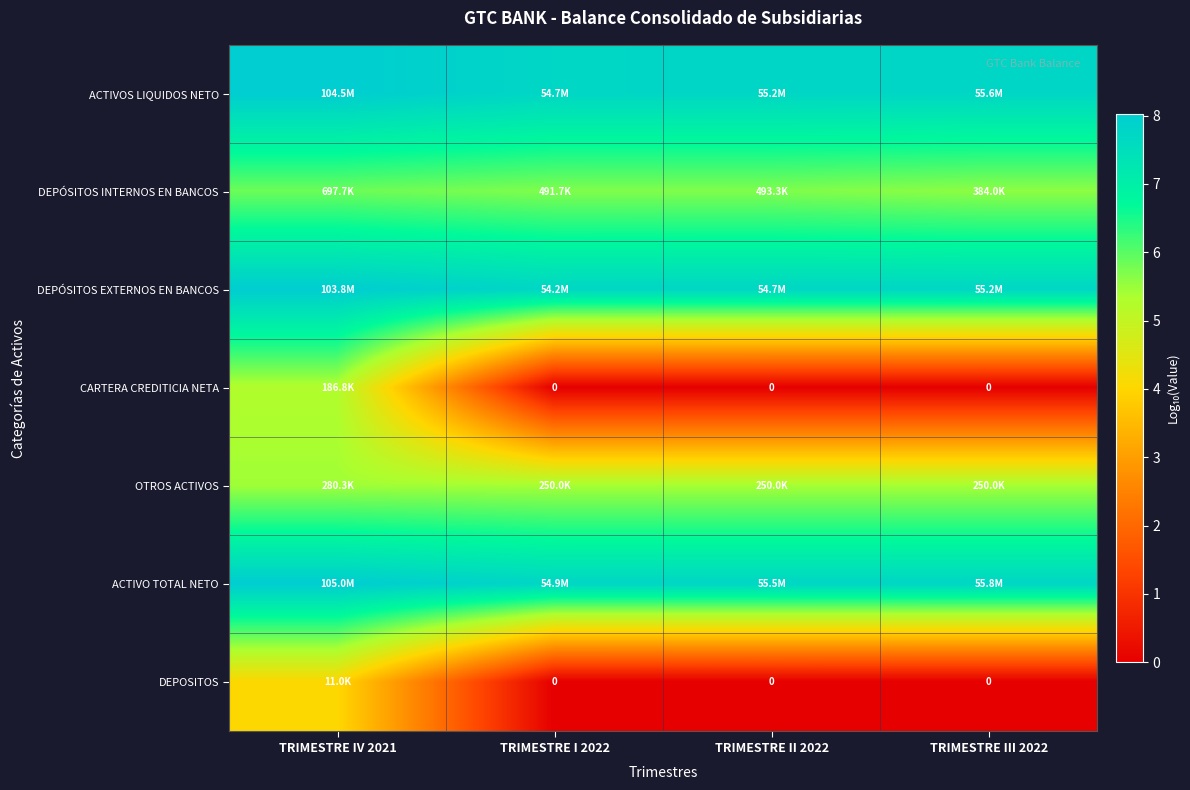

What is the lowest value of the OTROS ACTIVOS series?

5.4